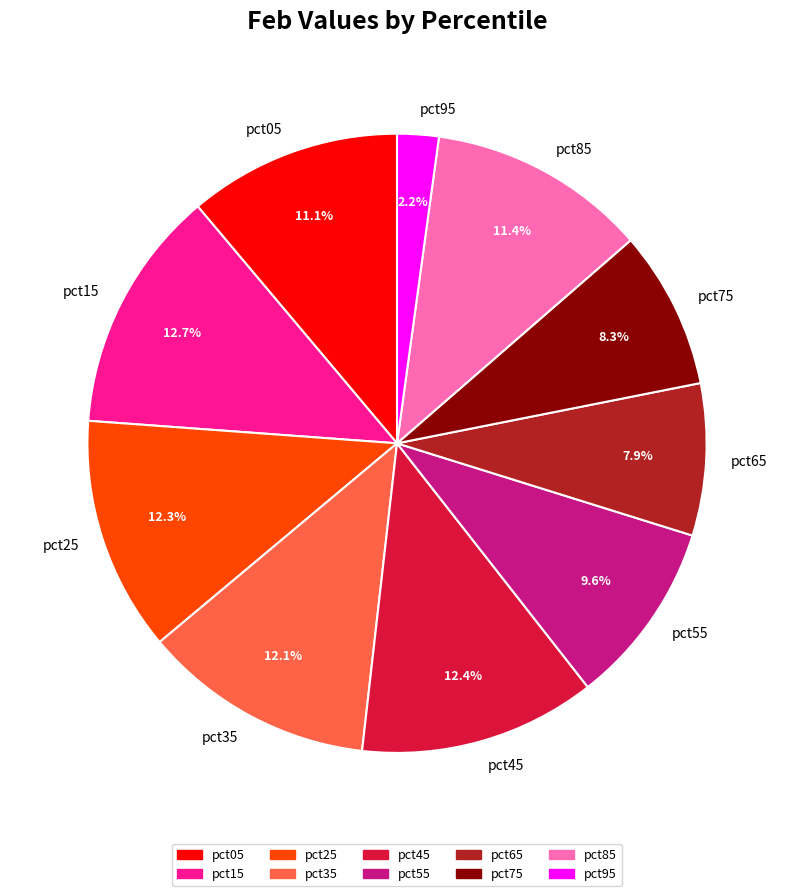

How many slices are in this pie chart?

10